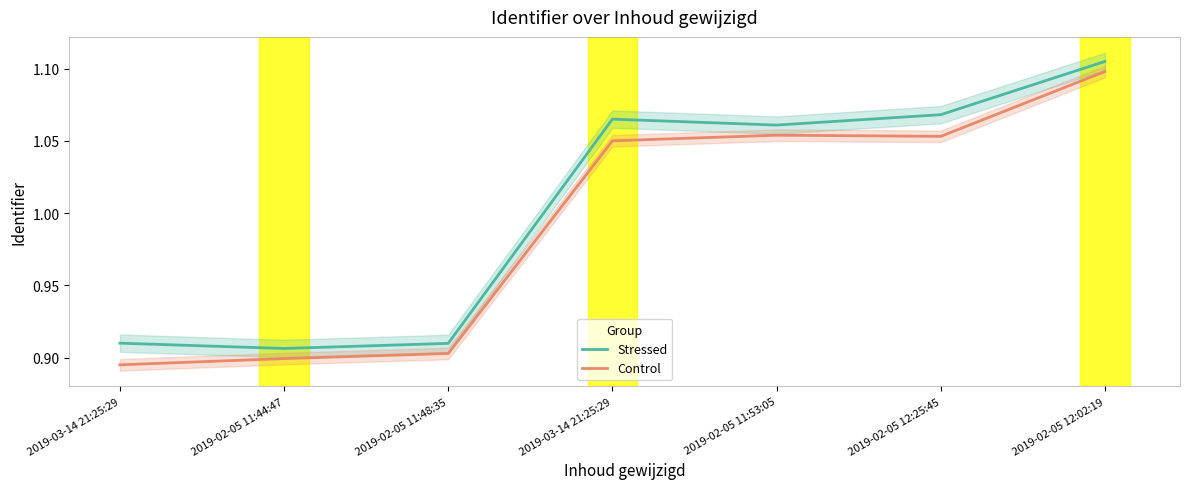

What are all the series names shown in the legend?

Stressed, Control